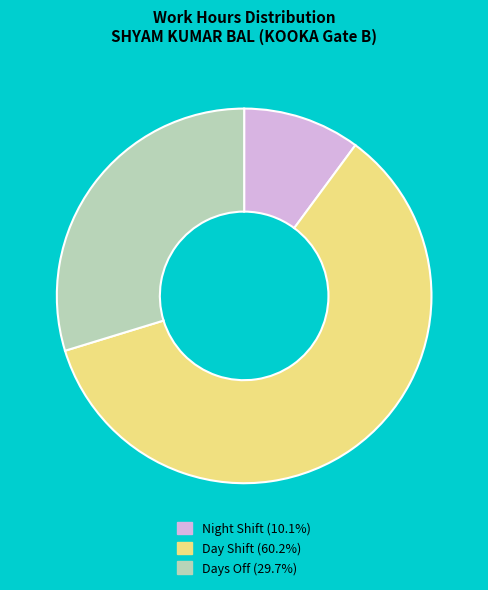

Is there a majority slice in this chart?

Yes